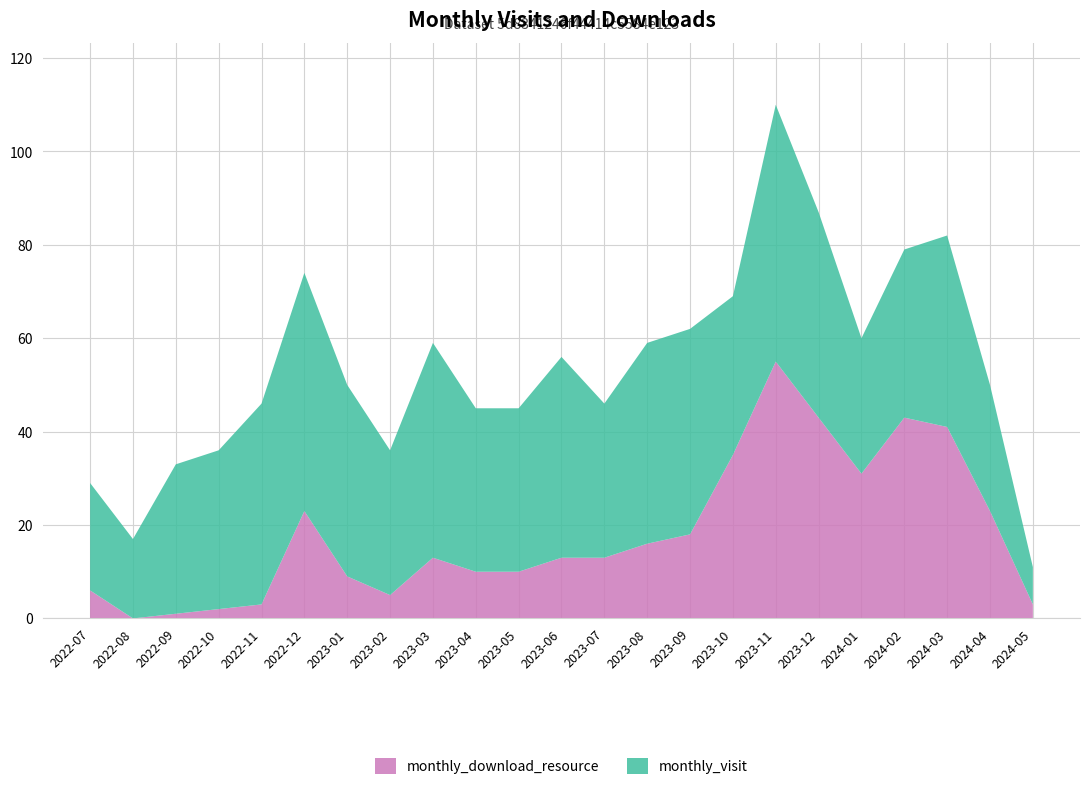

Reading left to right, transcribe all the data shown in this chart.

monthly_visit: 2022-07=23	2022-08=17	2022-09=32	2022-10=34	2022-11=43	2022-12=51	2023-01=41	2023-02=31	2023-03=46	2023-04=35	2023-05=35	2023-06=43	2023-07=33	2023-08=43	2023-09=44	2023-10=34	2023-11=55	2023-12=44	2024-01=29	2024-02=36	2024-03=41	2024-04=27	2024-05=8
monthly_download_resource: 2022-07=6	2022-08=0	2022-09=1	2022-10=2	2022-11=3	2022-12=23	2023-01=9	2023-02=5	2023-03=13	2023-04=10	2023-05=10	2023-06=13	2023-07=13	2023-08=16	2023-09=18	2023-10=35	2023-11=55	2023-12=43	2024-01=31	2024-02=43	2024-03=41	2024-04=23	2024-05=3